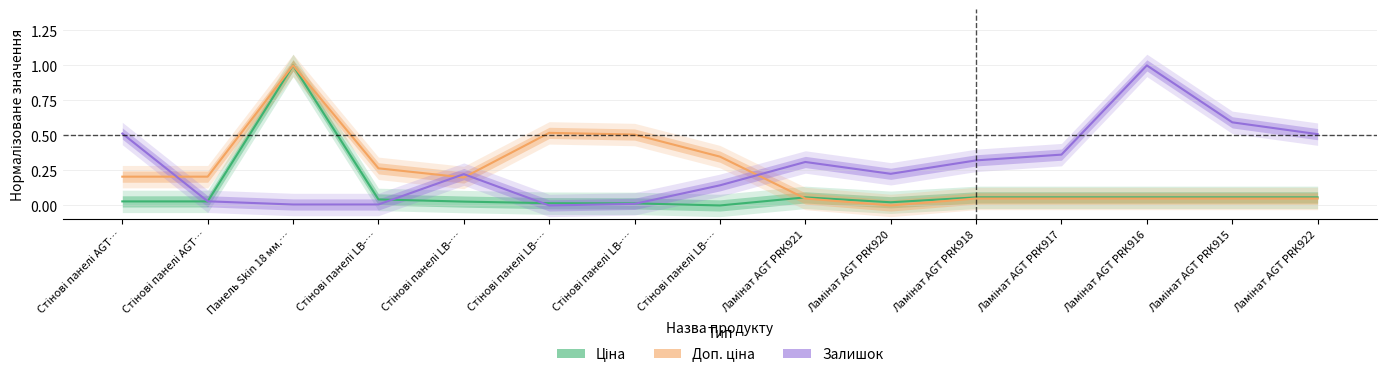

What is the label of the 7th point from the left?

Стінові панелі LB-…